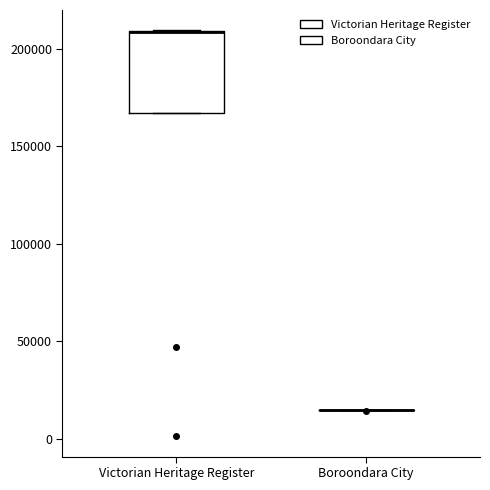

Reading left to right, read every box against the y-axis: the position of its median line, the range the box covers, and the ends of its whiskers. The values are not printed on the chart, so give them approximately, as read against the axis.

Victorian Heritage Register: median 210000 (drawn on the box's upper edge), box 165000 to 210000, whiskers 165000 to 210000
Boroondara City: box collapsed to a line at 15000, whiskers 15000 to 15000